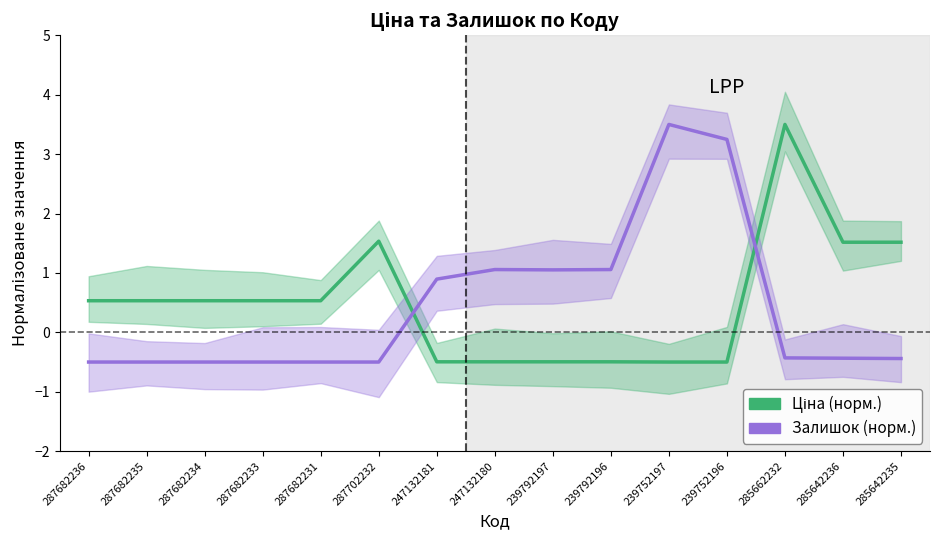

Reading left to right, transcribe all the data shown in this chart.

Ціна (норм.): 287682236=0.5	287682235=0.5	287682234=0.5	287682233=0.5	287682231=0.5	287702232=1.5	247132181=-0.5	247132180=-0.5	239792197=-0.5	239792196=-0.5	239752197=-0.5	239752196=-0.5	285662232=3.5	285642236=1.5	285642235=1.5
Залишок (норм.): 287682236=-0.5	287682235=-0.5	287682234=-0.5	287682233=-0.5	287682231=-0.5	287702232=-0.5	247132181=0.9	247132180=1.1	239792197=1.1	239792196=1.1	239752197=3.5	239752196=3.2	285662232=-0.4	285642236=-0.4	285642235=-0.4